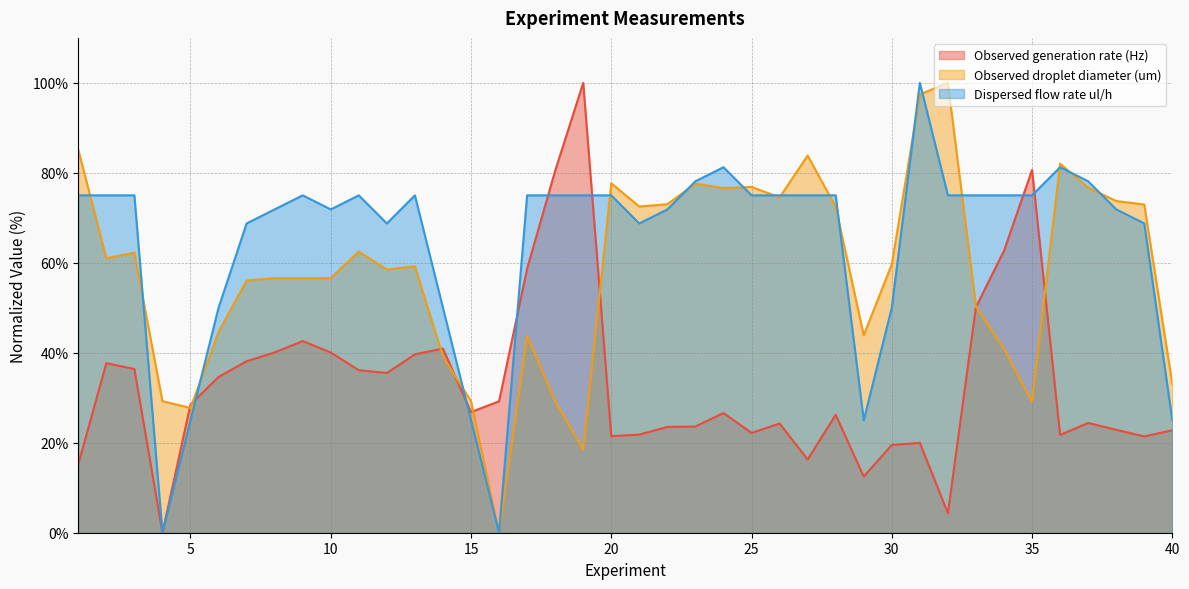

Is it true that Observed generation rate (Hz) equals 22.2 at 25?

True